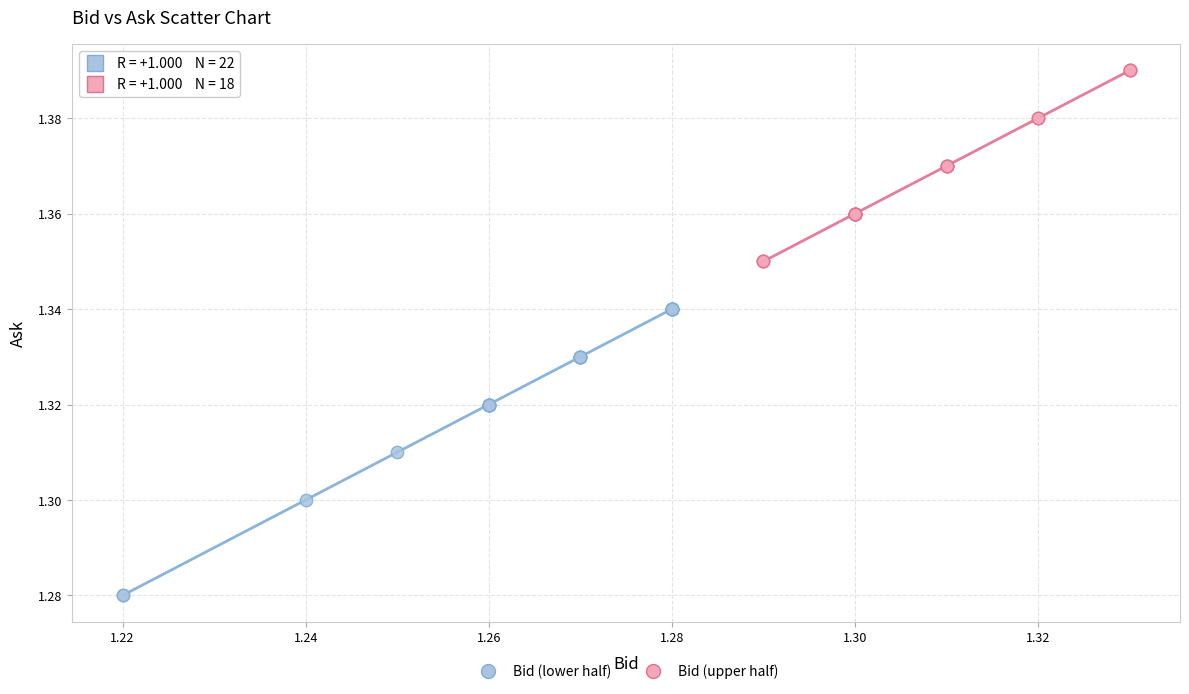

Which series has the widest spread of Y values?

Bid (lower half)